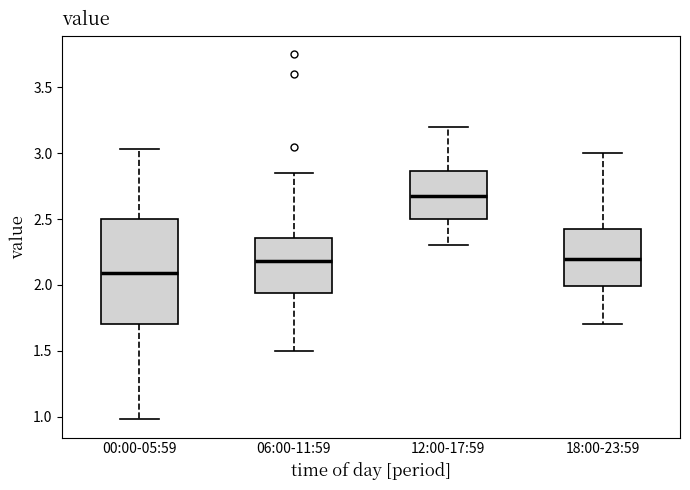

Reading left to right, read every box against the y-axis: the position of its median line, the range the box covers, and the ends of its whiskers. The values are not printed on the chart, so give them approximately, as read against the axis.

00:00-05:59: median 2.10, box 1.70 to 2.50, whiskers 1.00 to 3.05
06:00-11:59: median 2.20, box 1.95 to 2.35, whiskers 1.50 to 2.85
12:00-17:59: median 2.70, box 2.50 to 2.85, whiskers 2.30 to 3.20
18:00-23:59: median 2.20, box 2.00 to 2.45, whiskers 1.70 to 3.00